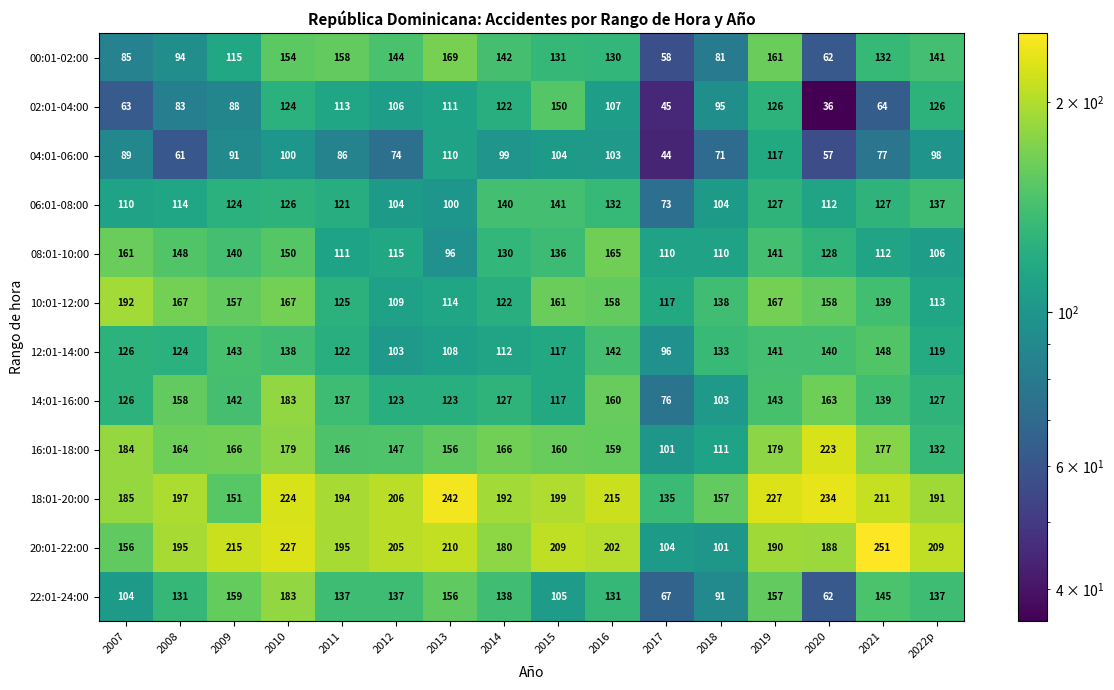

How many data points in 02:01-04:00 are less than 107?

8